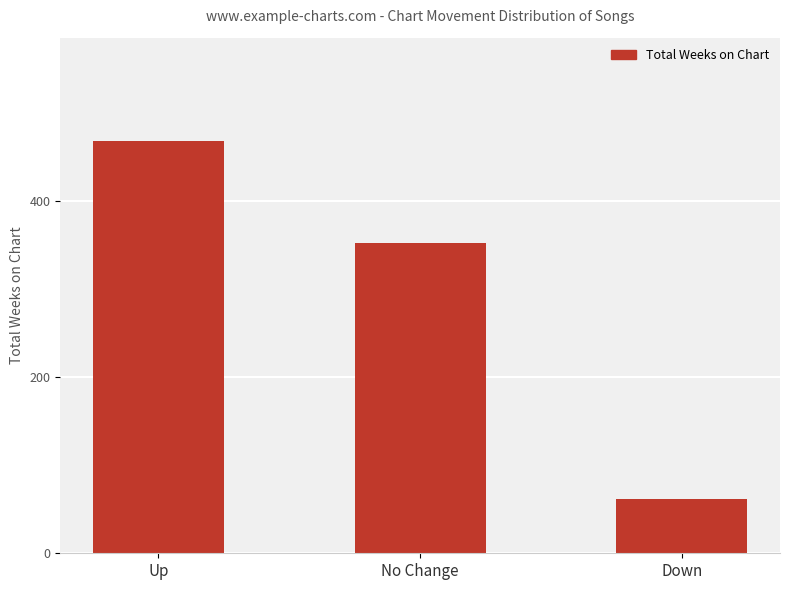

Rank the categories by value from lowest to highest.

Down, No Change, Up